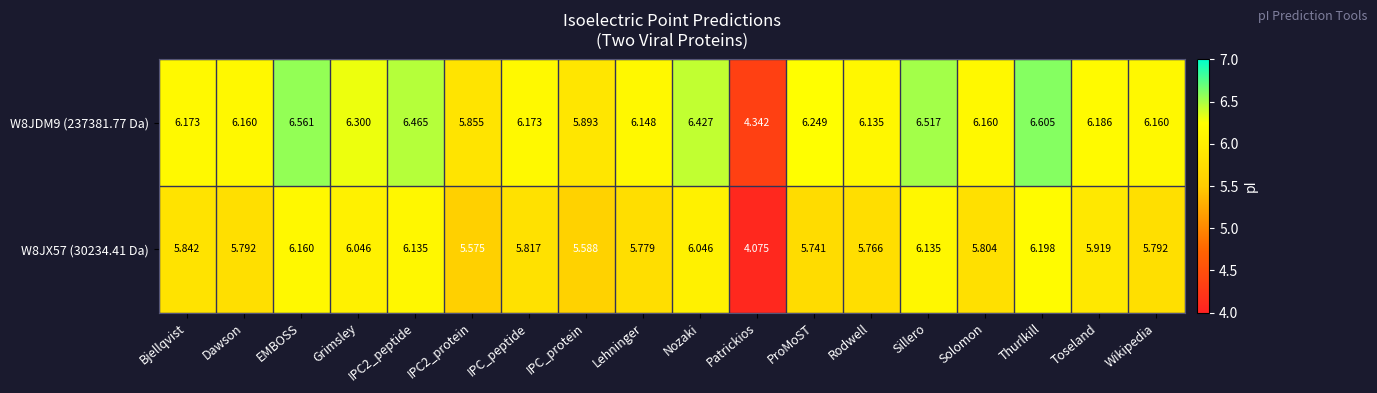

Where does the W8JDM9 (237381.77 Da) series first go above 6?

Bjellqvist